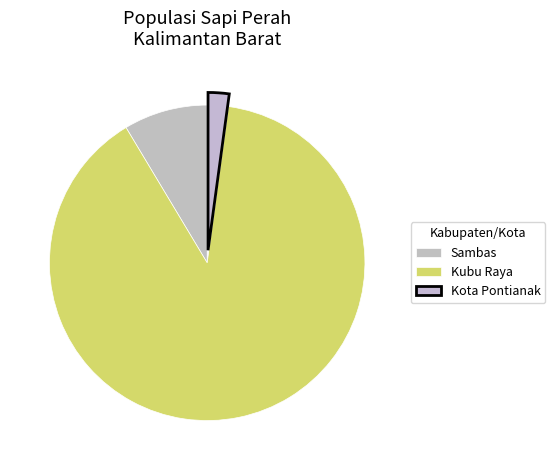

How many segments does this pie chart have?

3